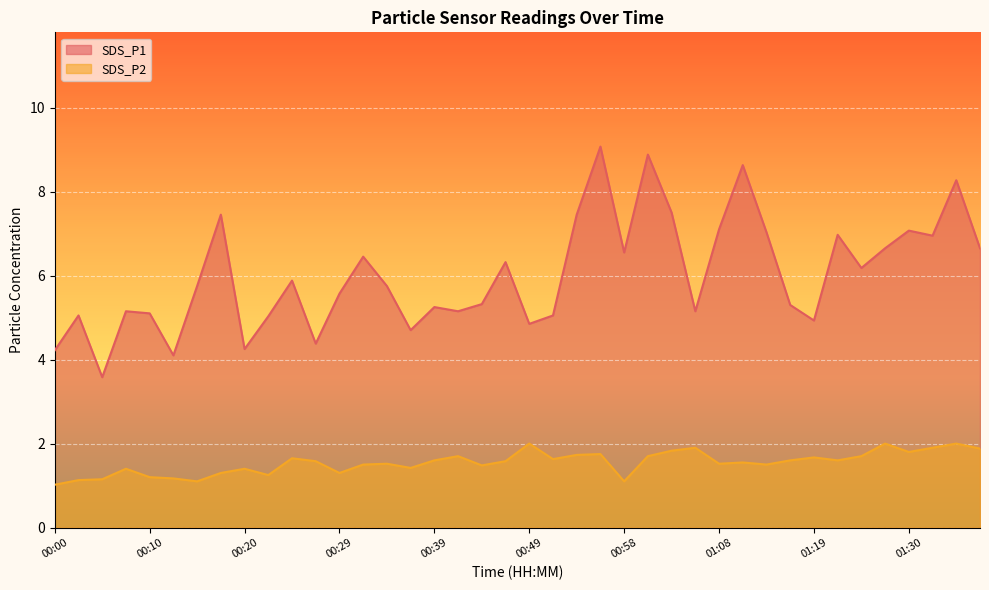

What position from the left is 01:32?

38